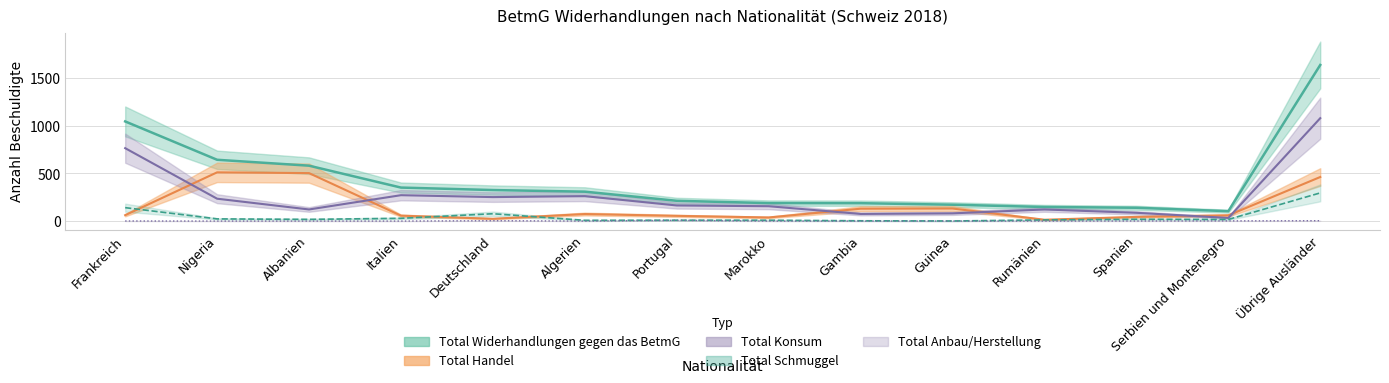

Which category has the highest value across all series?

Übrige Ausländer